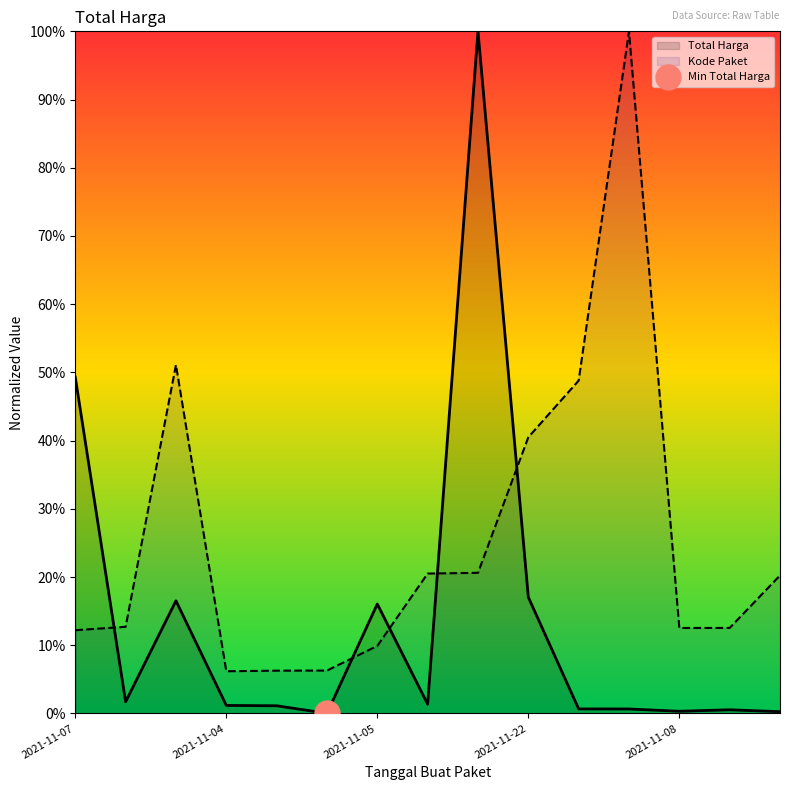

True or false: Total Harga and Kode Paket cross at least once.

True